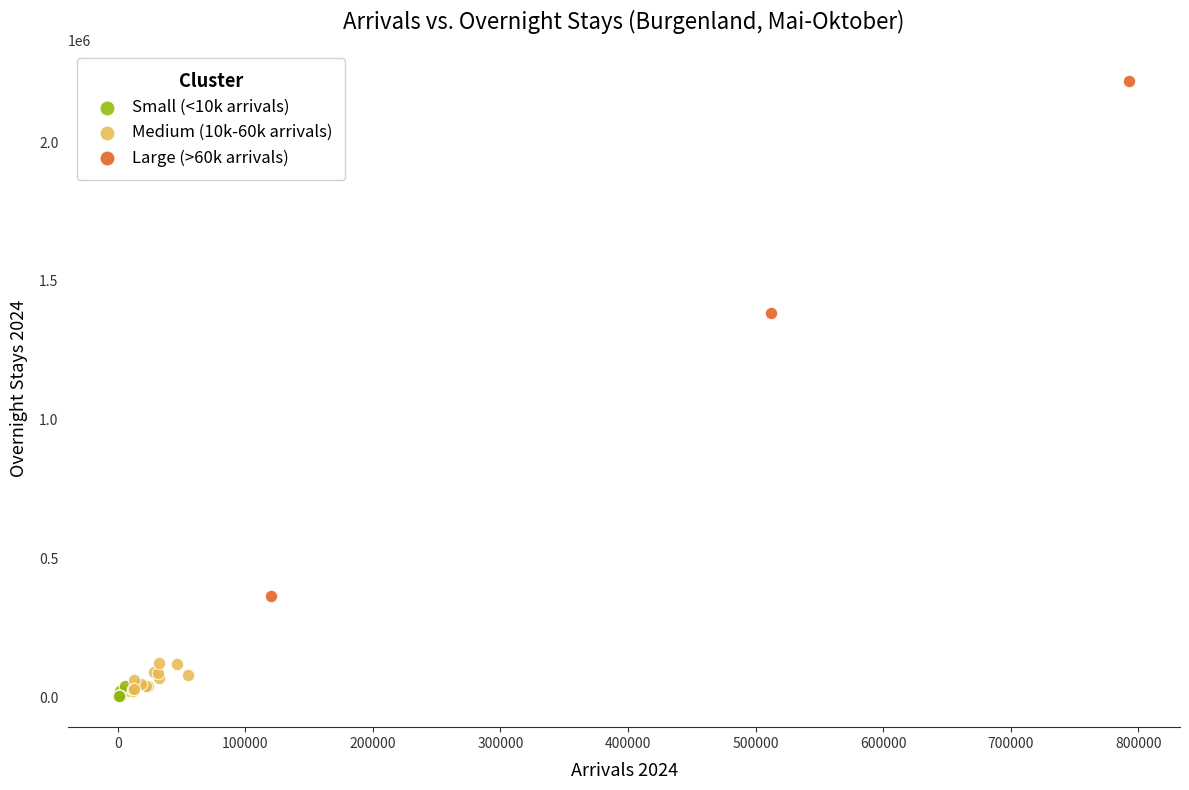

Which series reaches the minimum Y coordinate?

Small (<10k arrivals)